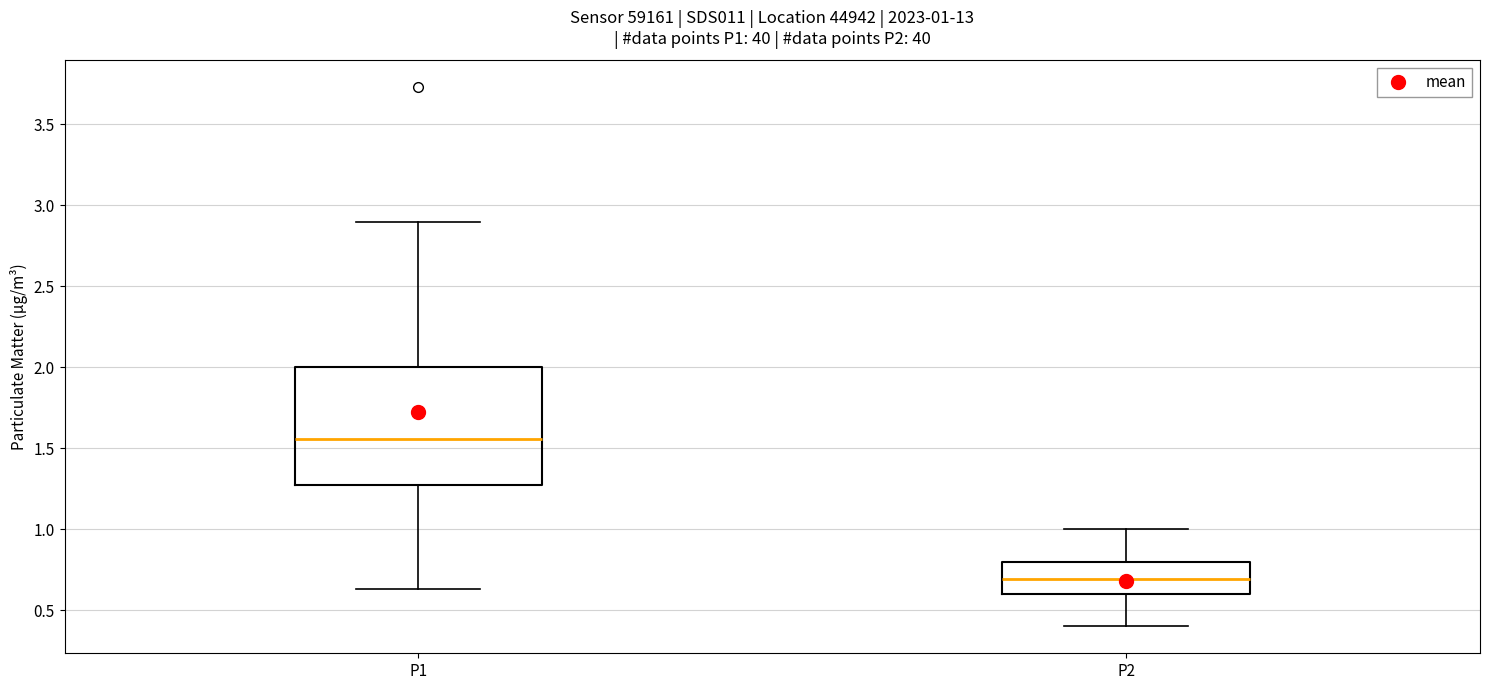

Which box has the highest median line?

P1